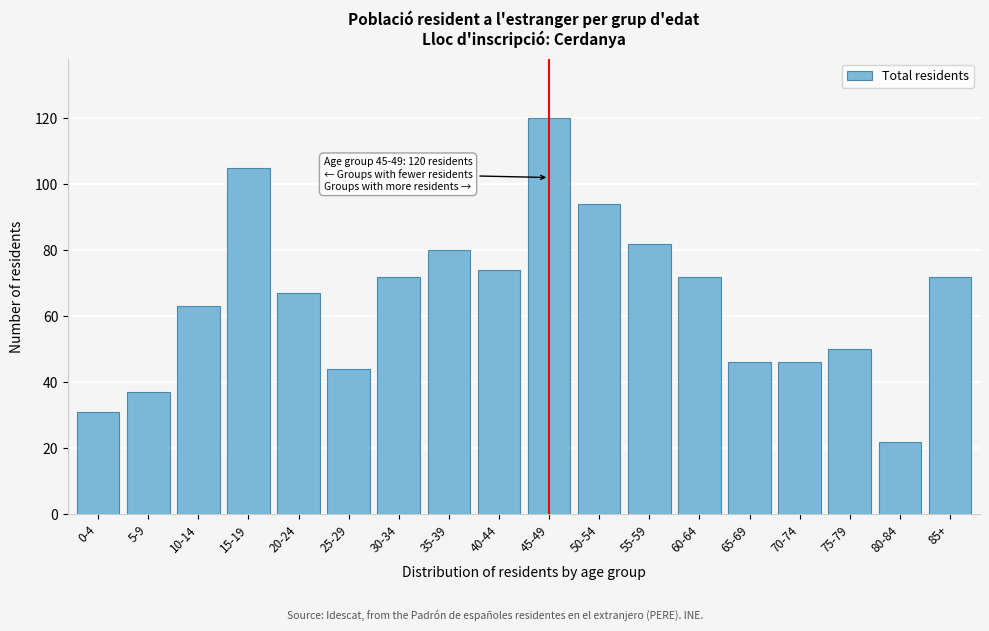

Reading left to right, transcribe all the data shown in this chart.

31	37	63	105	67	44	72	80	74	120	94	82	72	46	46	50	22	72